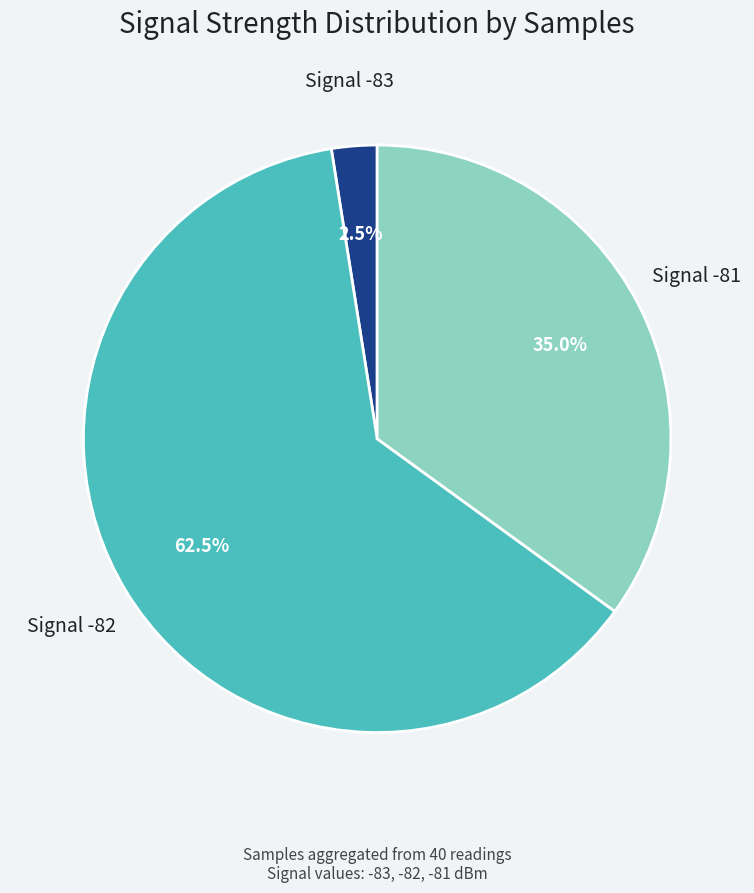

Is there a majority slice in this chart?

Yes